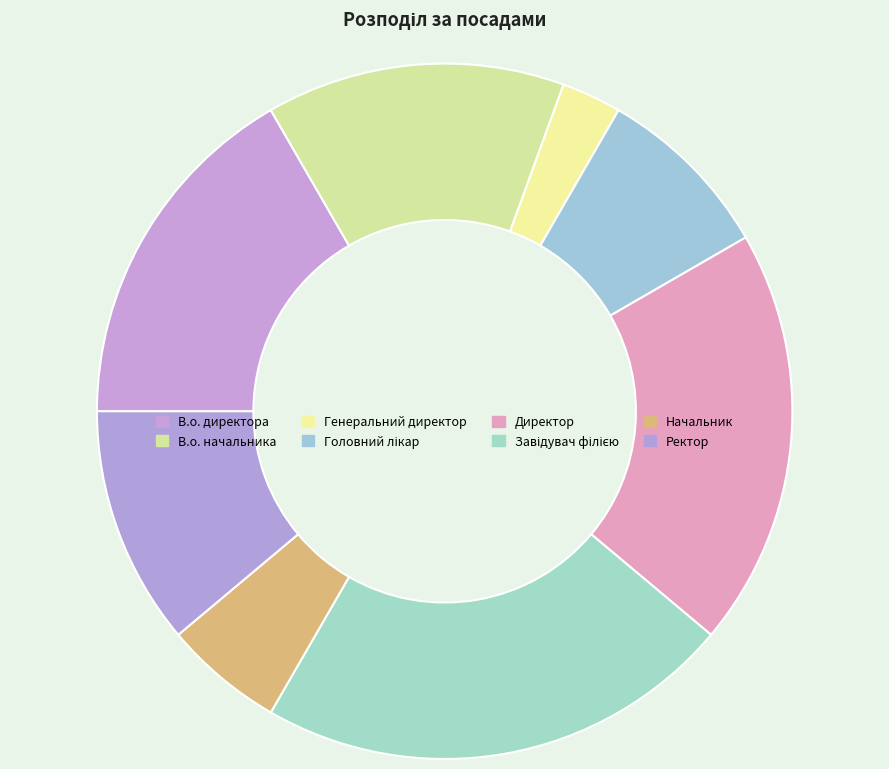

To the nearest percent, what portion does В.о. директора represent?

17%